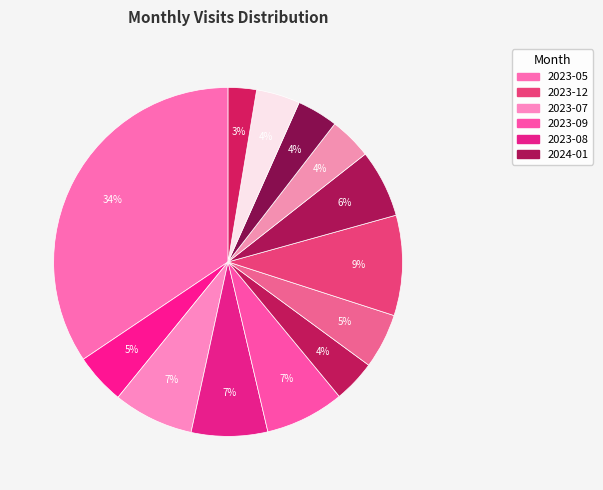

How many slices are in this pie chart?

13